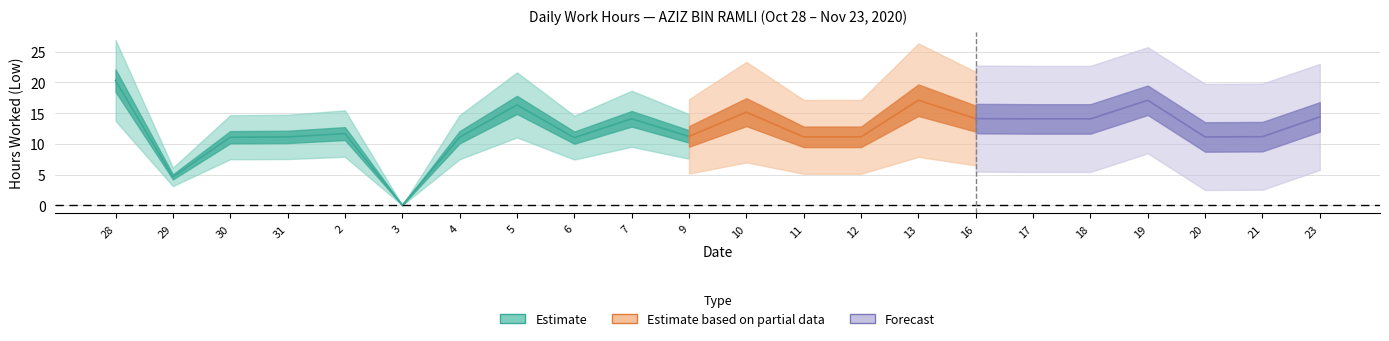

List the labels in order of value, largest first.

28, 13, 19, 5, 10, 23, 16, 7, 17, 18, 2, 9, 21, 11, 12, 31, 20, 30, 4, 6, 29, 3